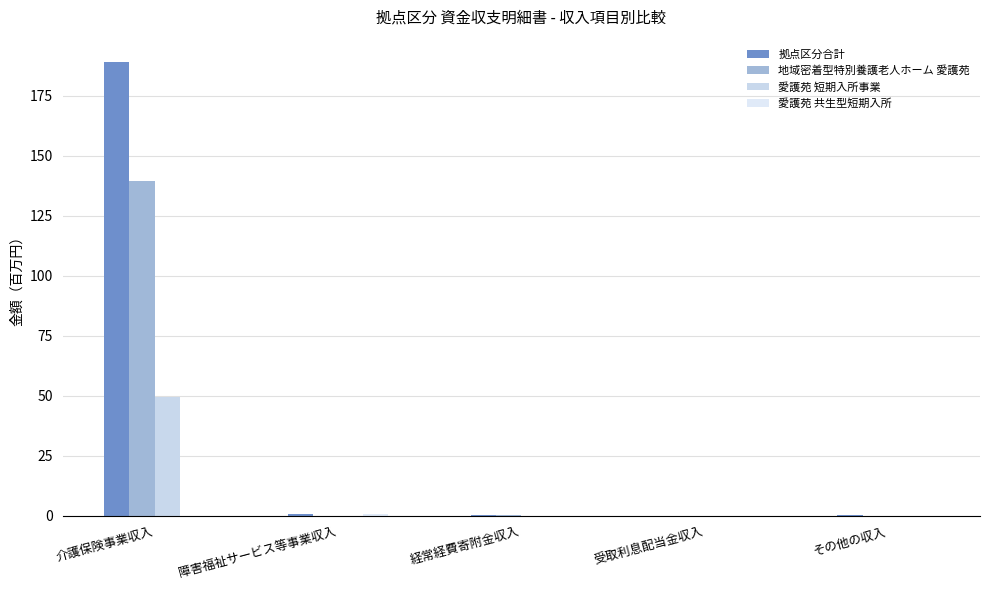

At how many categories does at least one series exceed 71?

1